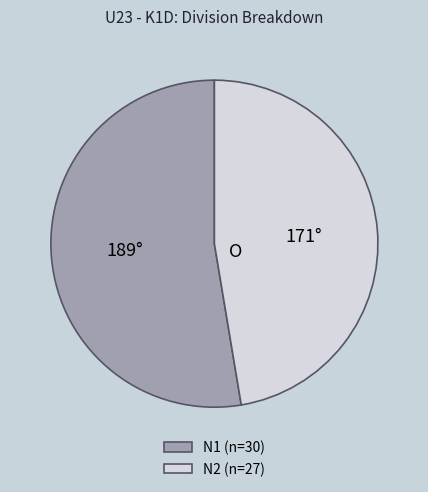

Is it true that N2 is 47% of the pie?

True